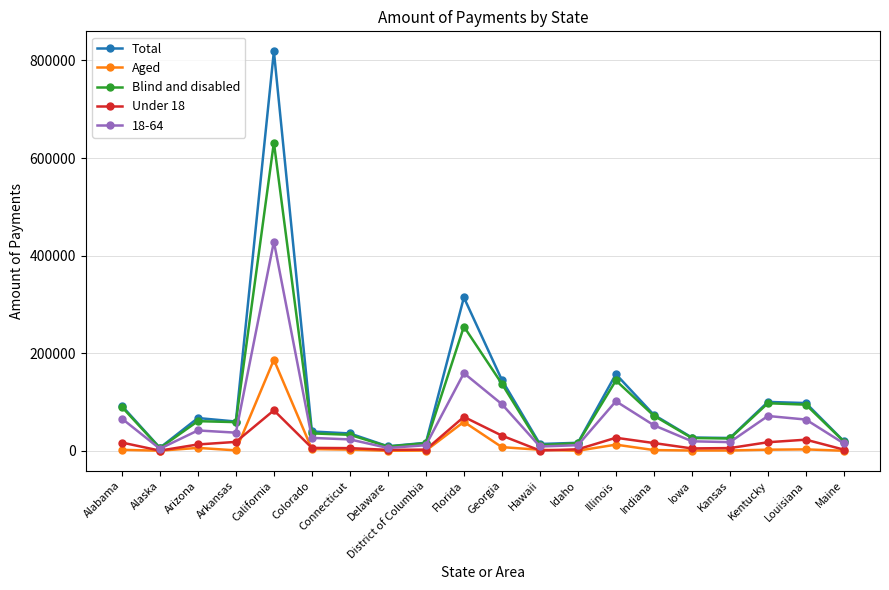

At which category is the sum across all series the highest?

California